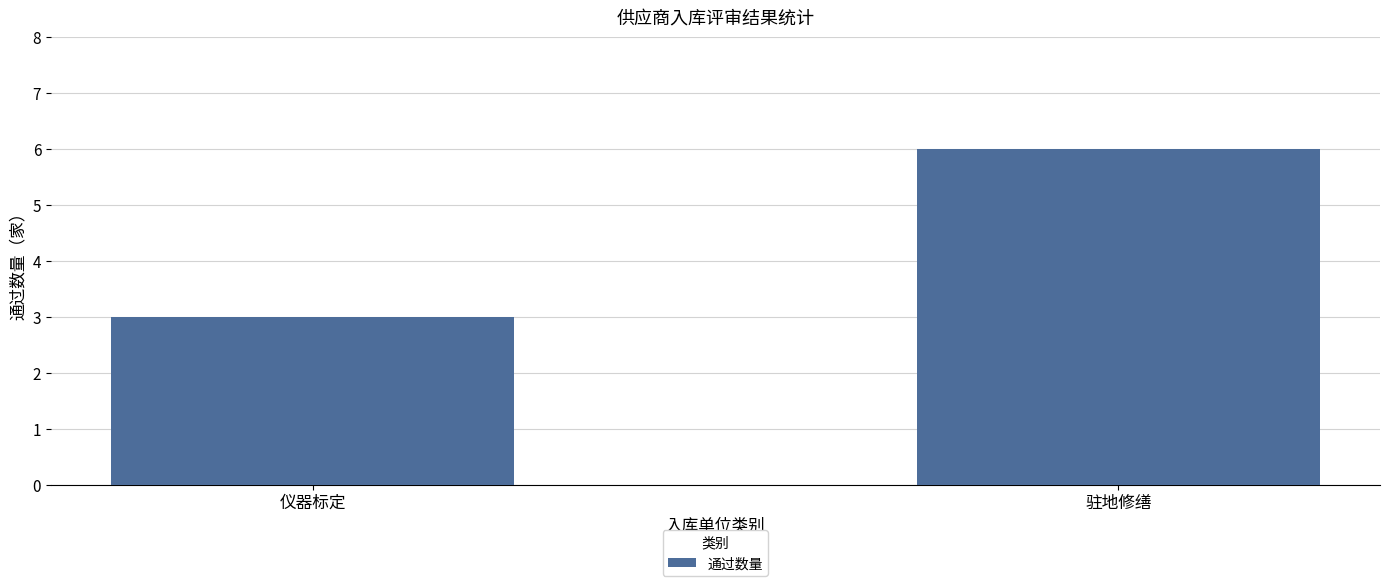

How many distinct data groups are displayed?

1